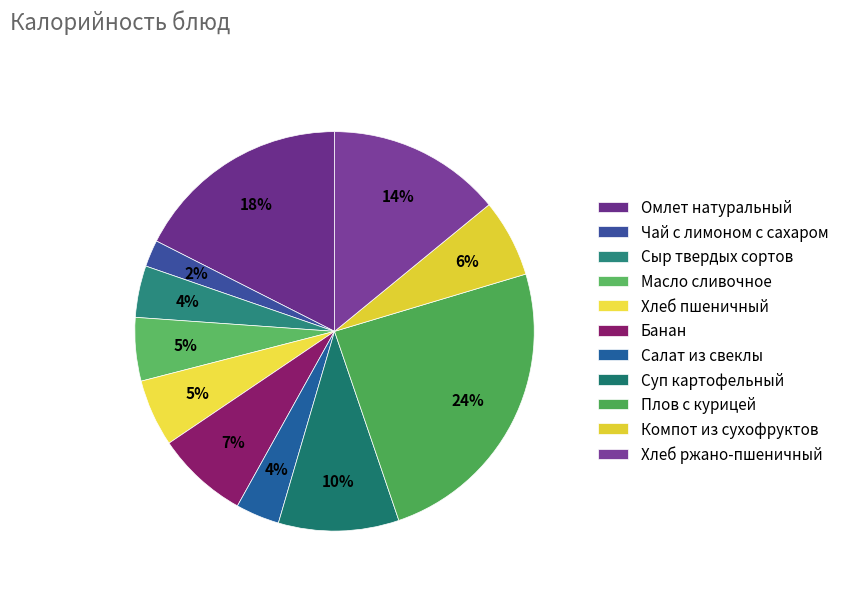

Between Хлеб ржано-пшеничный and Компот из сухофруктов, which is larger?

Хлеб ржано-пшеничный